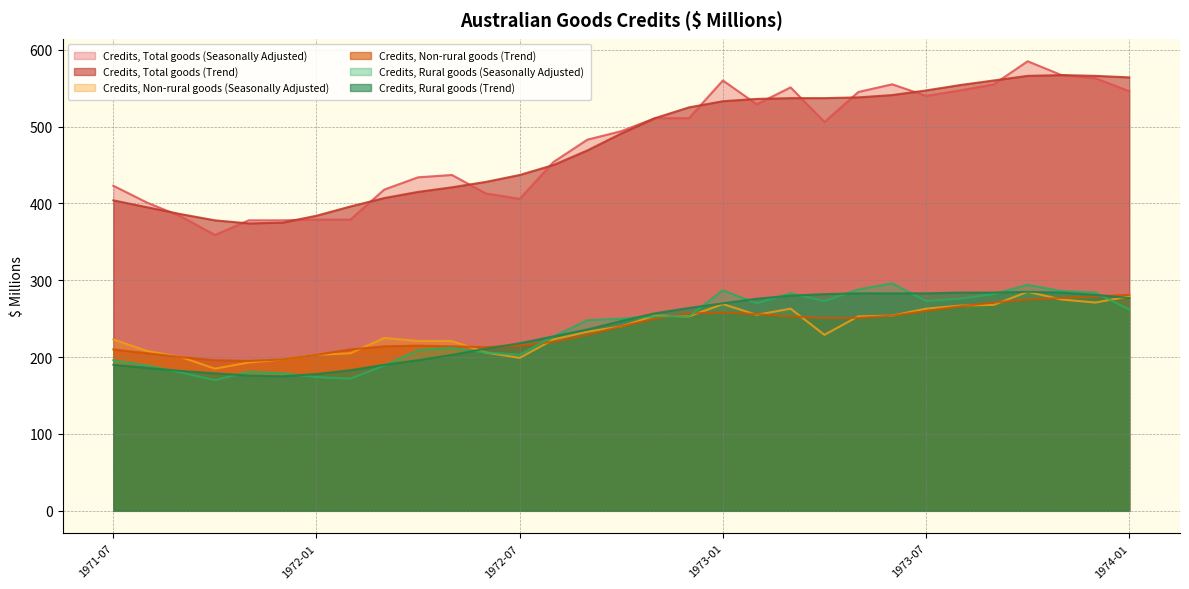

How many values in the Credits, Total goods (Trend) series exceed 491?

15